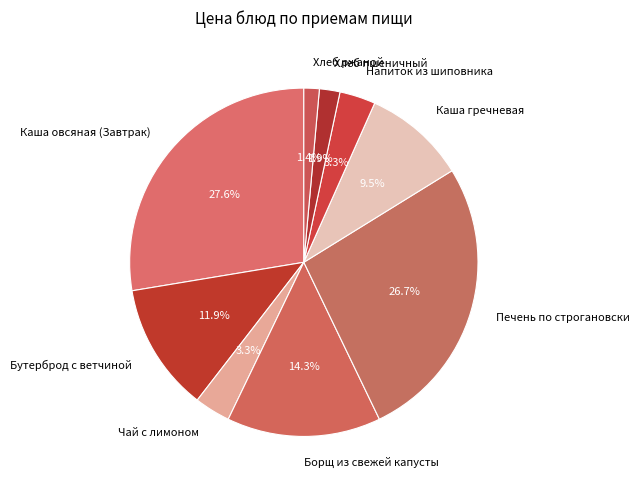

Is there any slice that represents more than half of the pie?

No